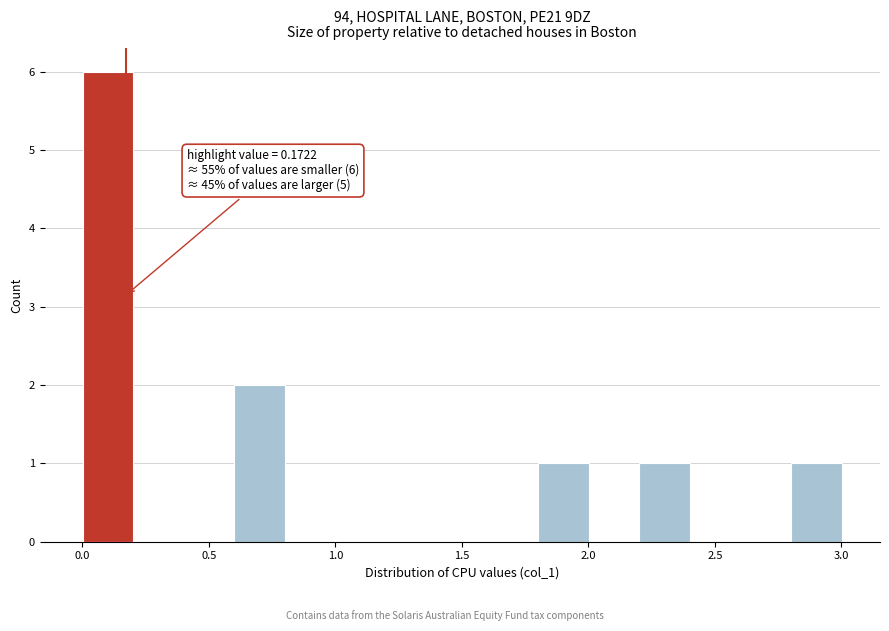

Which range on the x-axis has the tallest bar?

0.0 to 0.2